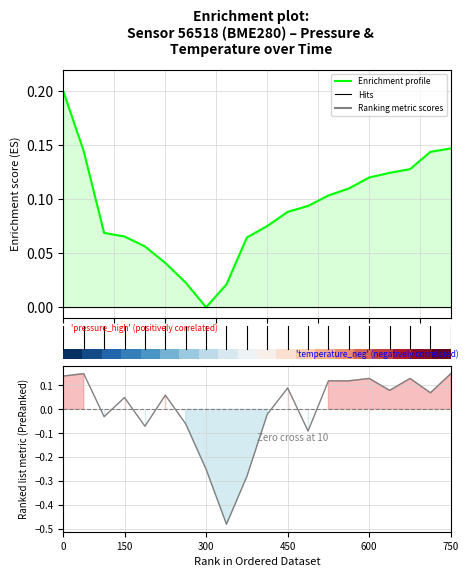

What is the value of the Ranking metric scores point at the 2nd from the left?

0.1